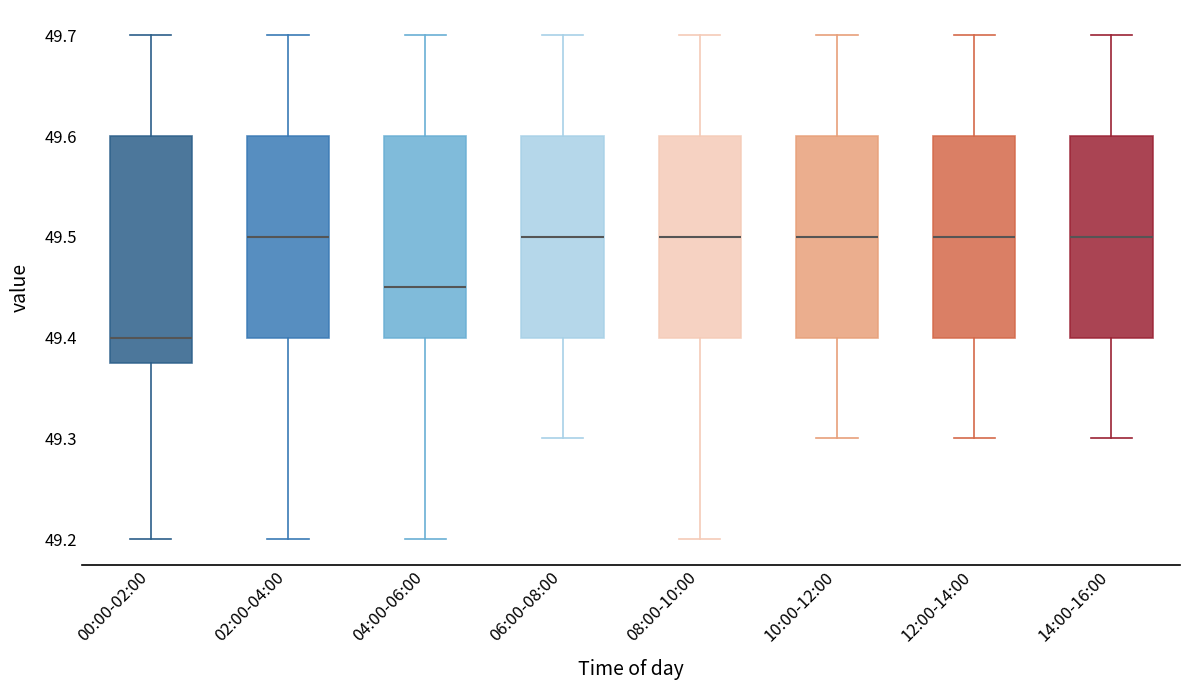

Comparing the boxes themselves (not the whiskers), which one is the tallest?

00:00-02:00